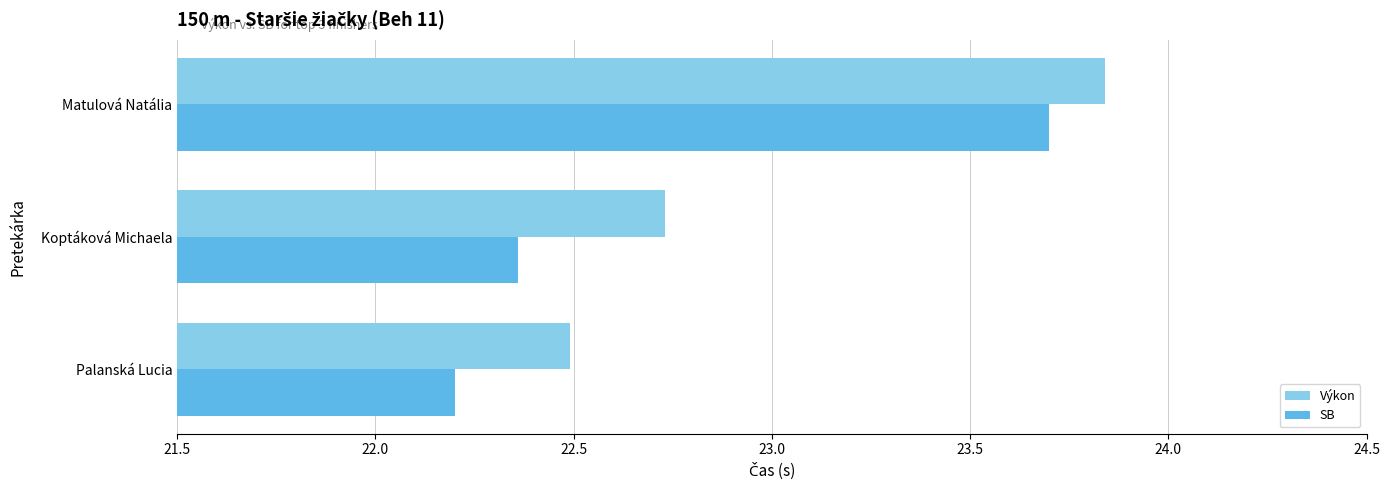

What is the minimum value shown in the chart?

22.2